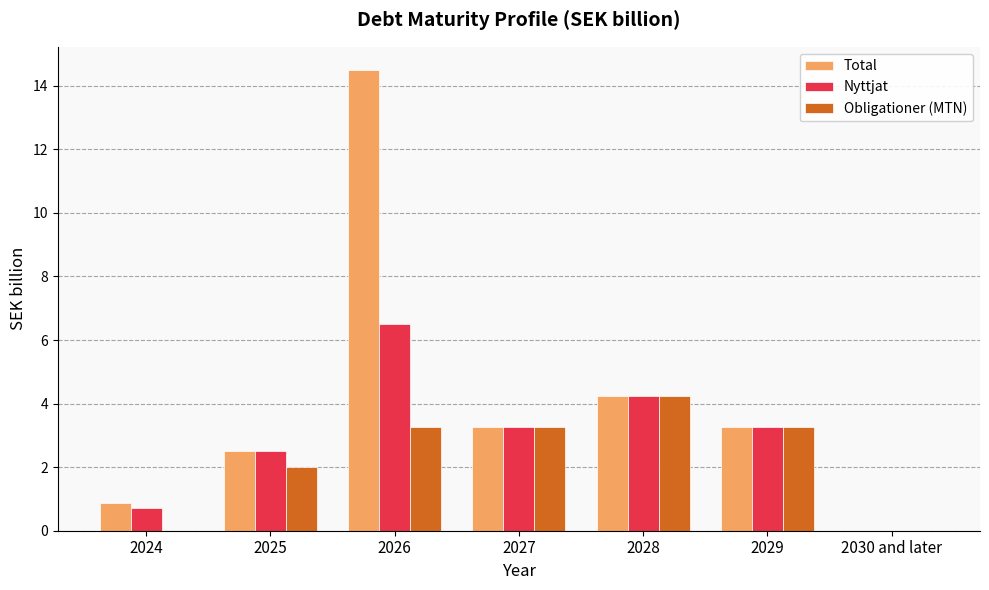

Is the value of Total at 2024 greater than the value of Obligationer (MTN) at 2028?

No